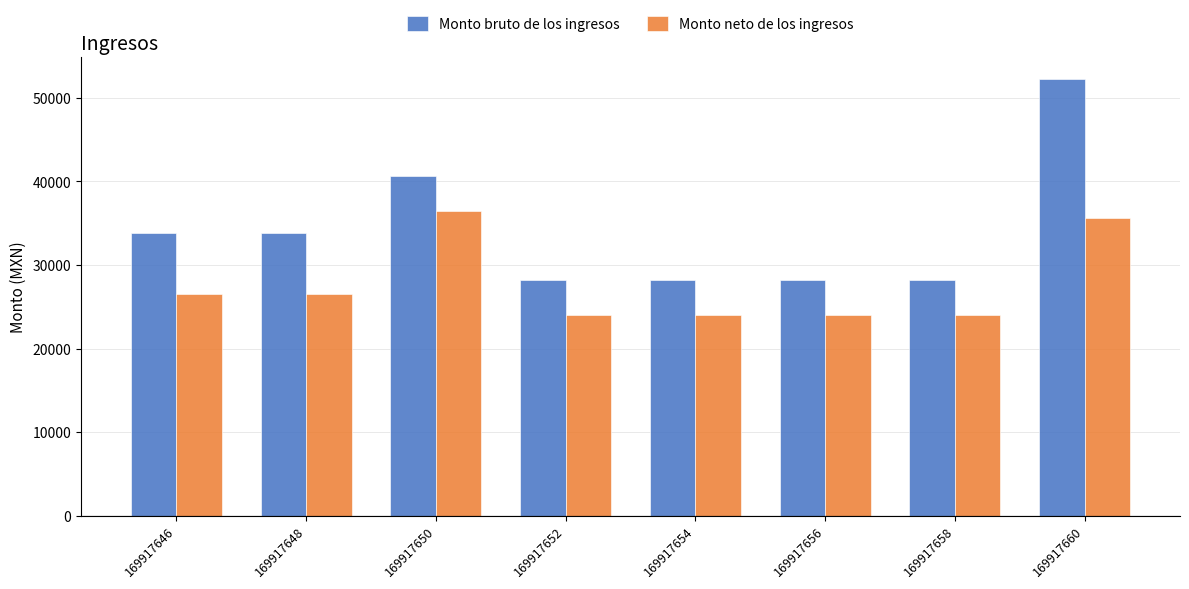

The Monto bruto de los ingresos series shows 57301.0 at 169917650. True or false?

False